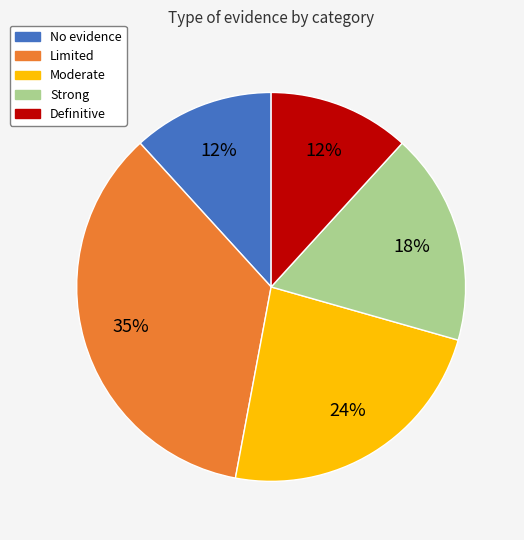

Which category has the biggest portion of the pie?

Limited